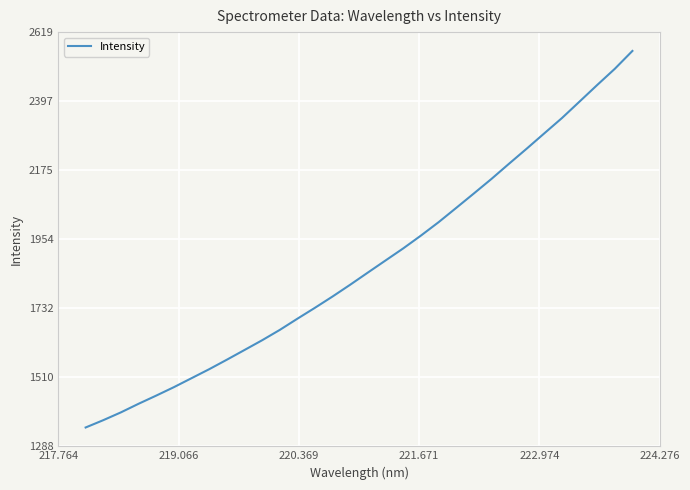

What is the sum of all values?

59891.5